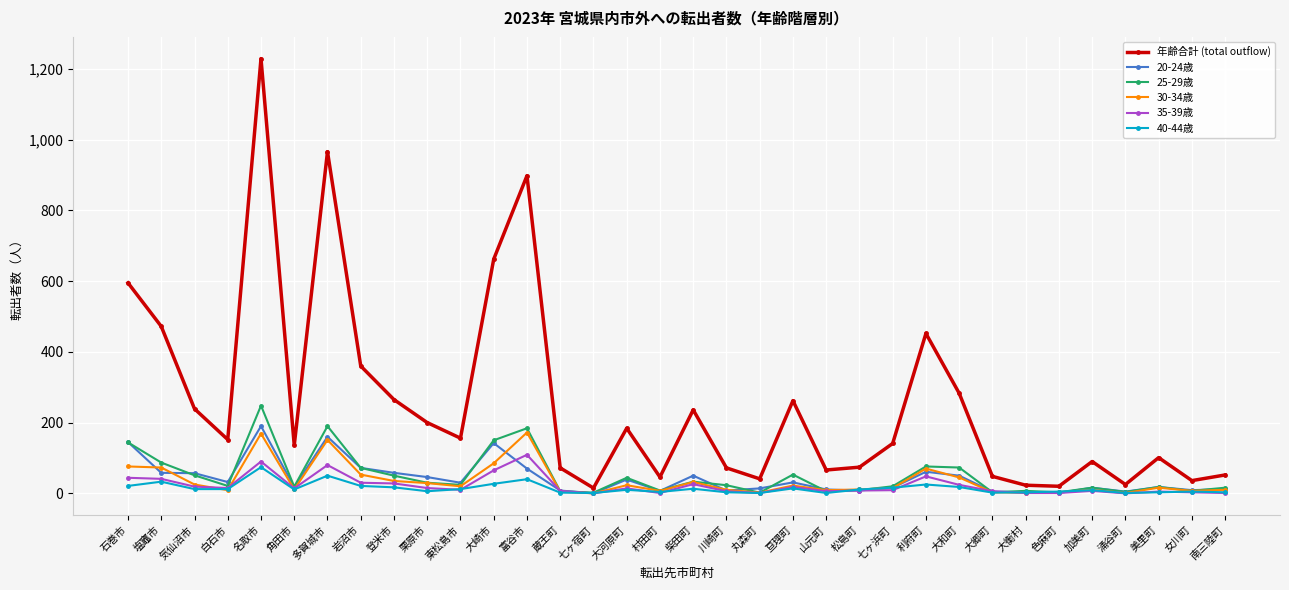

True or false: 年齢合計 (total outflow) has a value of 1614 at 富谷市.

False